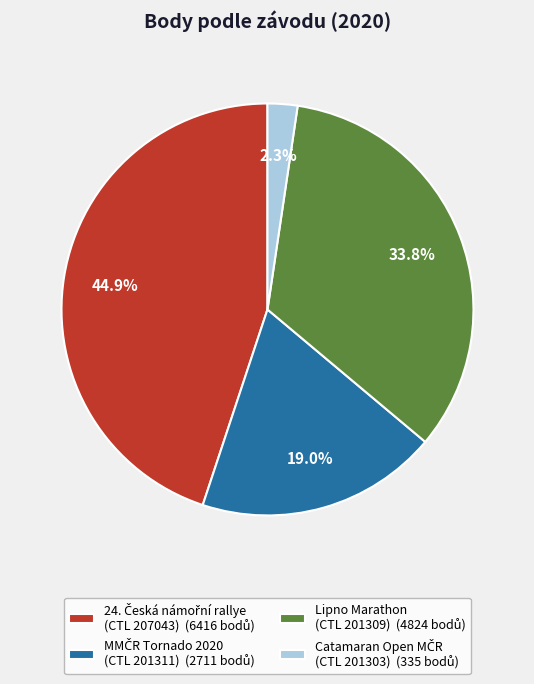

Is there a majority slice in this chart?

No